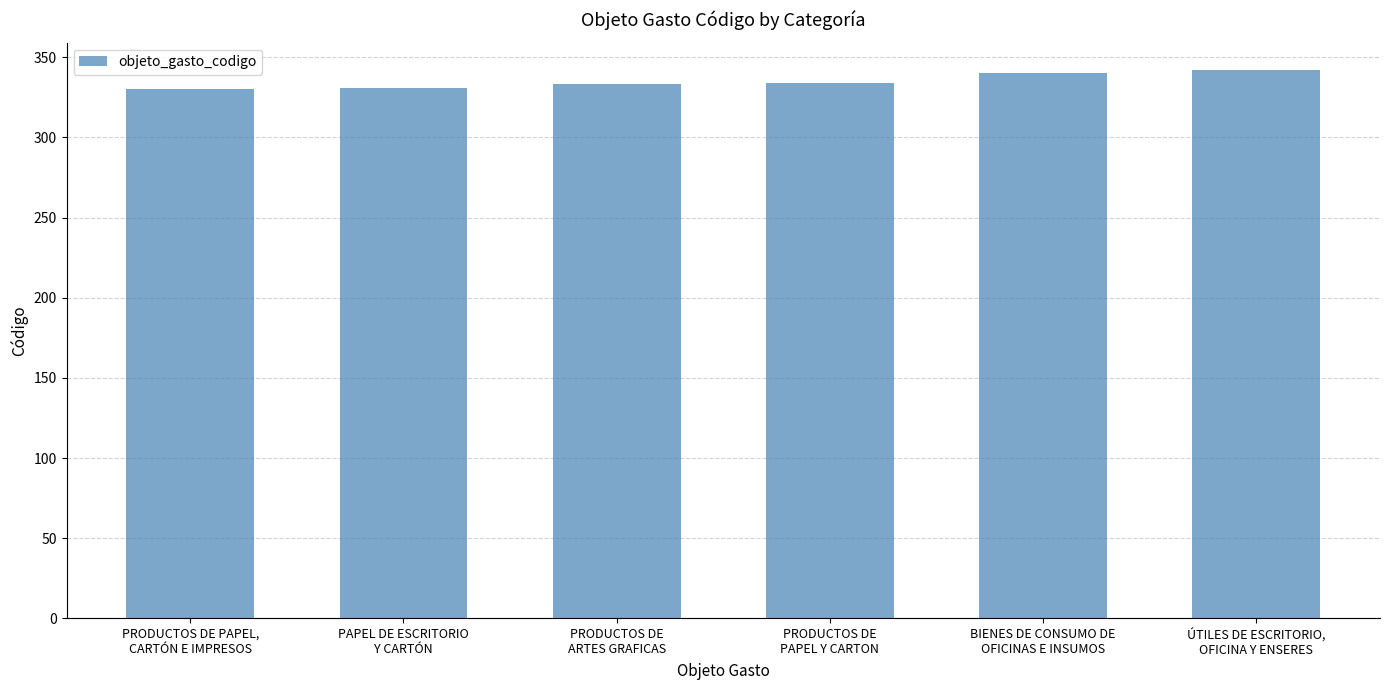

What is the maximum value shown in the chart?

342